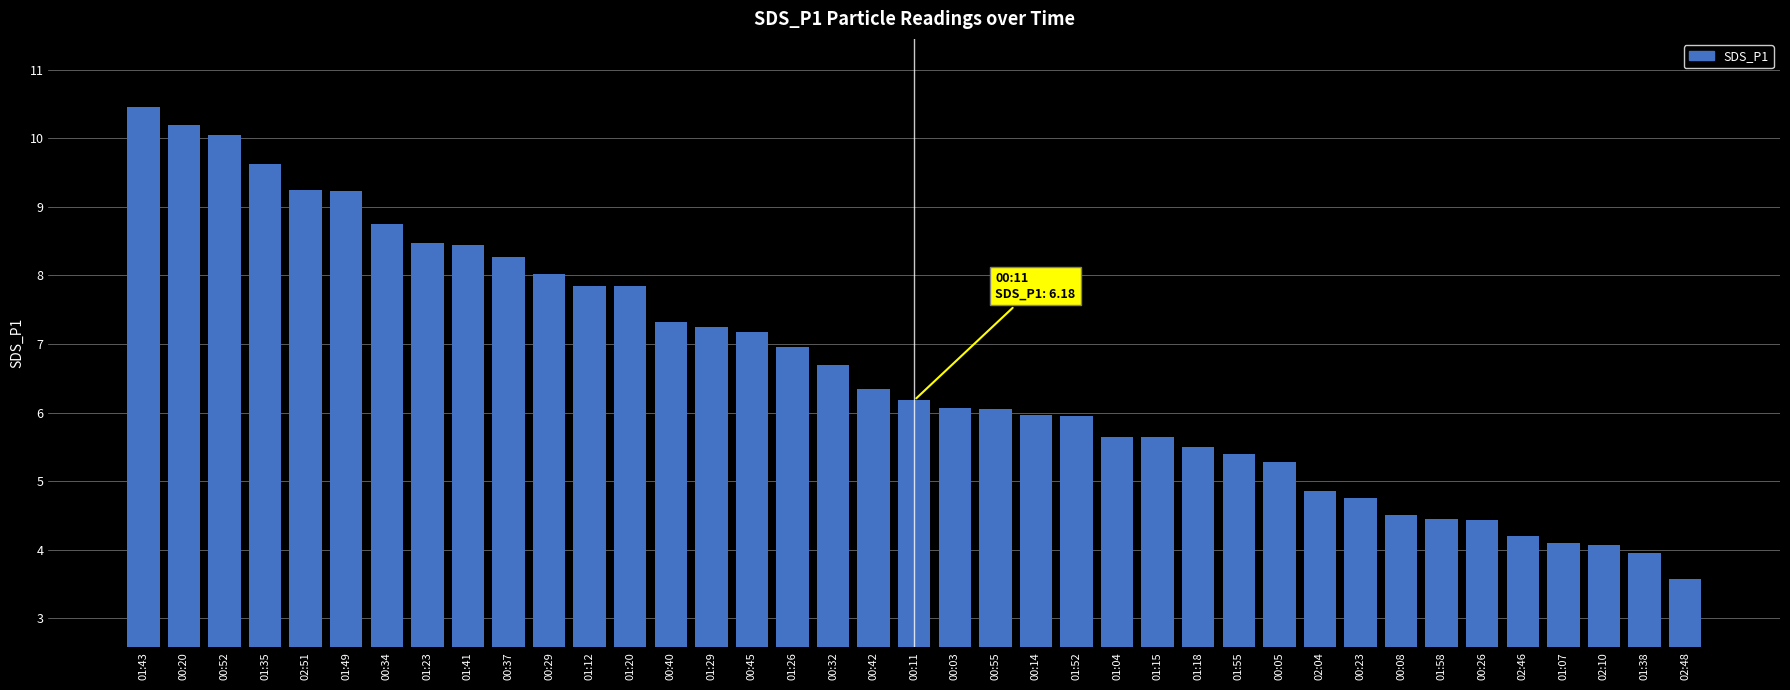

What is the sum of all values?

258.8